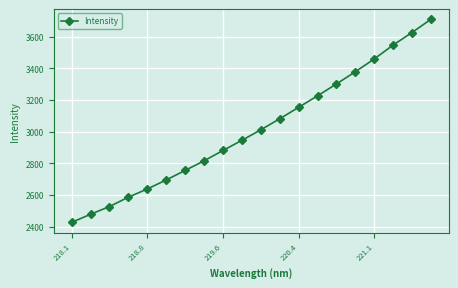

What is the difference between the maximum and minimum values?

1283.3